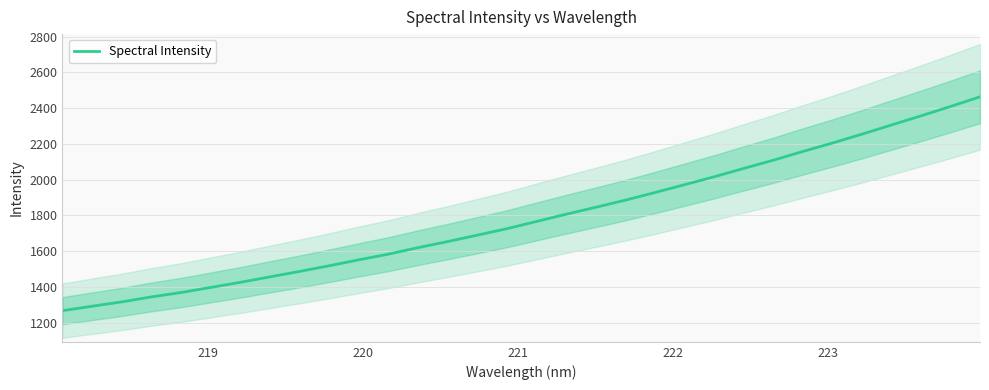

True or false: the data has more than 1 interior local peaks.

False